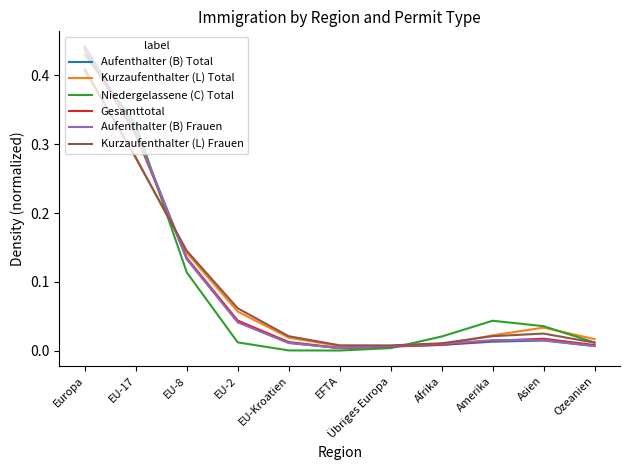

How many lines are shown in the chart?

6